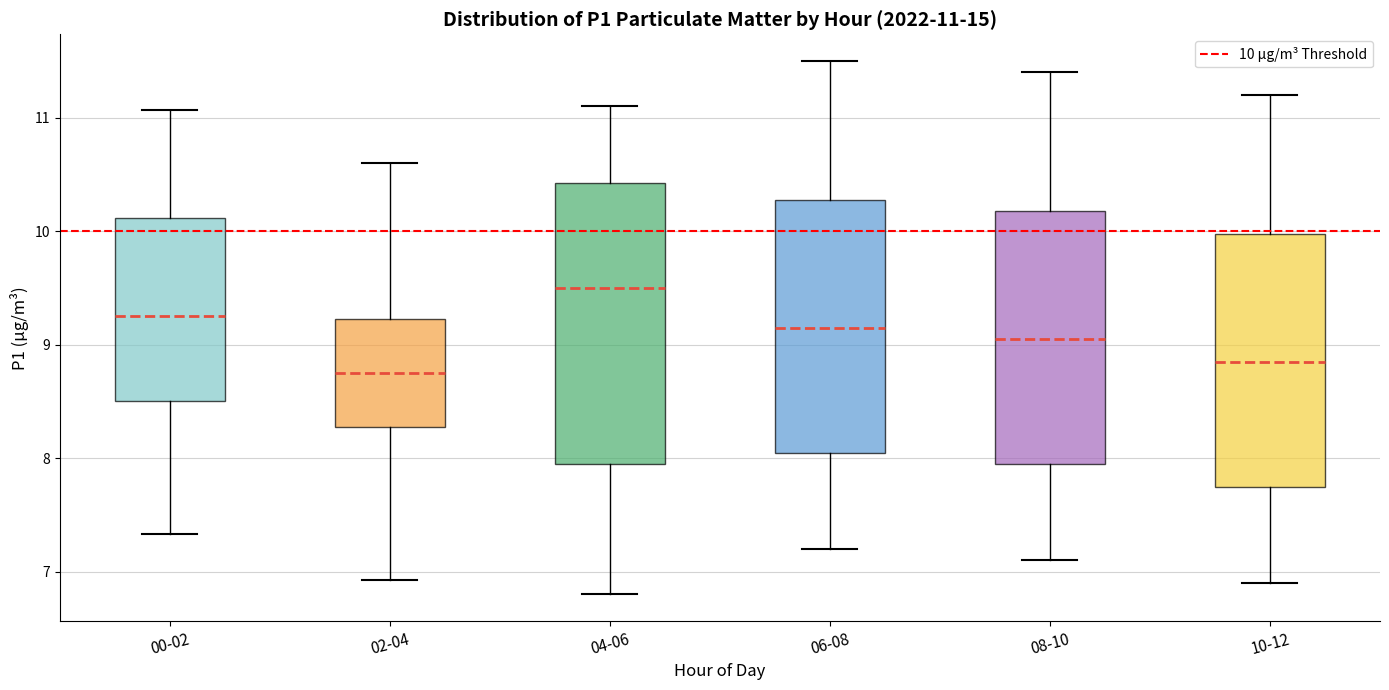

Which box has the highest median line?

04-06